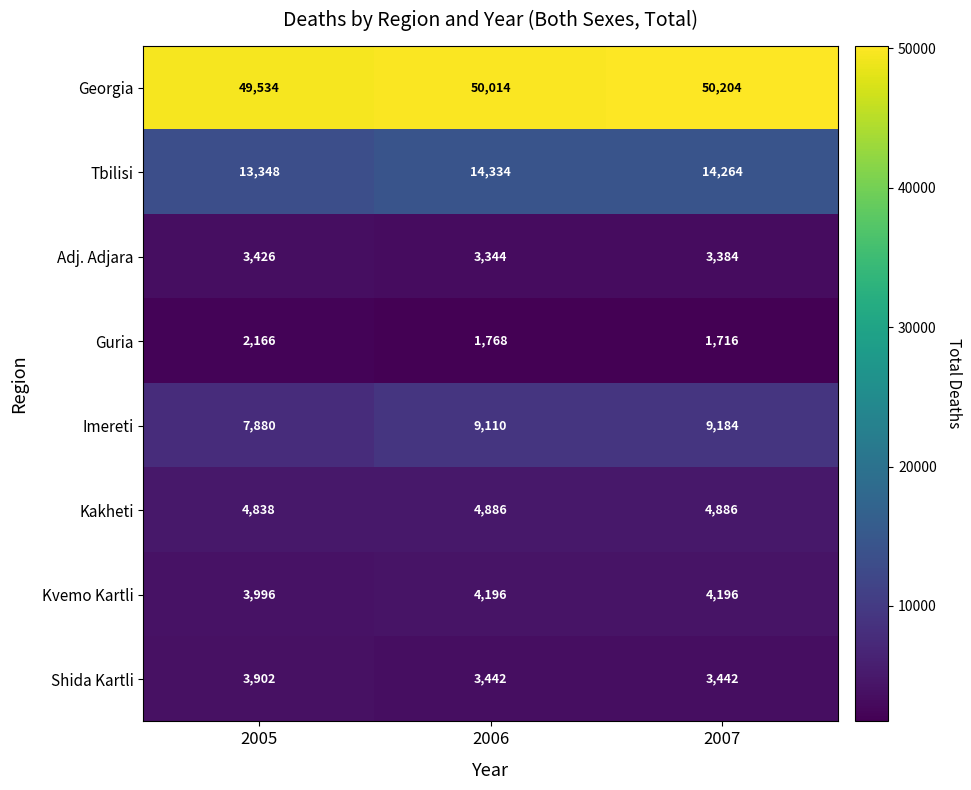

True or false: Kakheti has a value of 8539 at 2005.

False